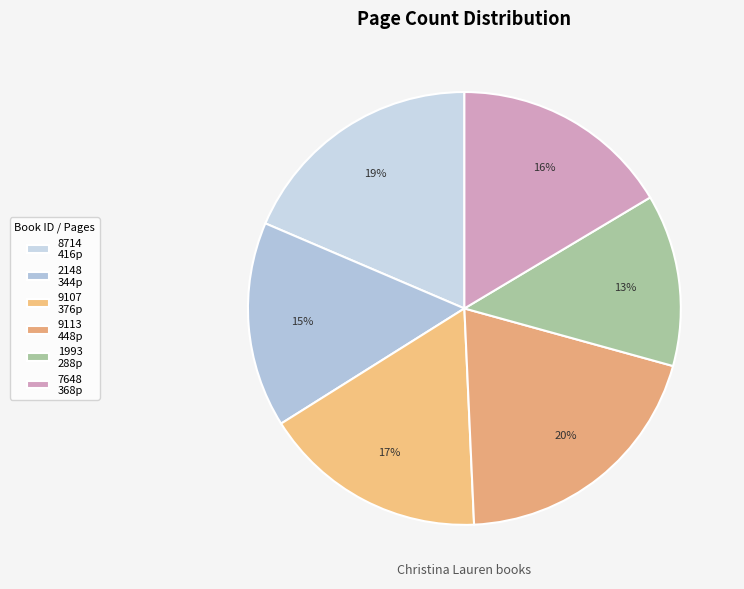

Count the number of slices in the pie.

6